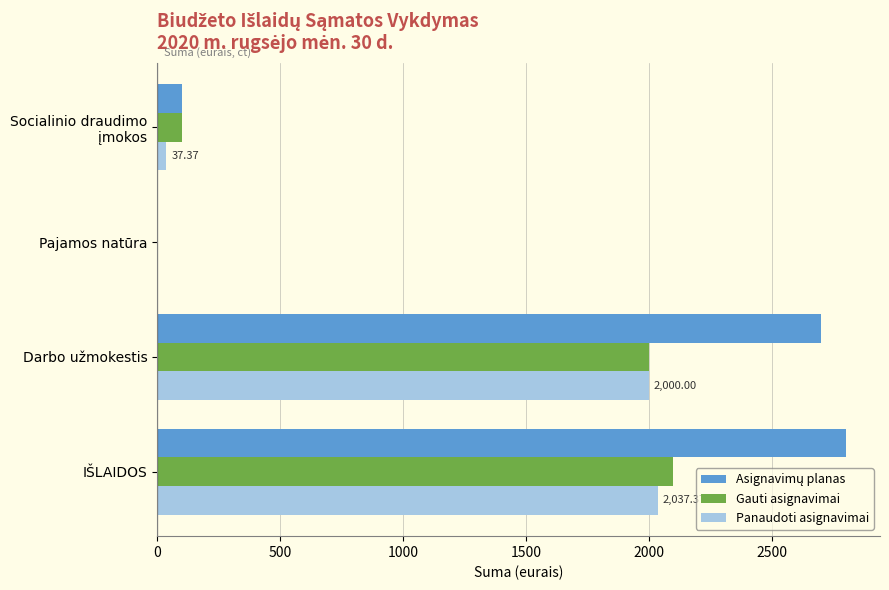

What is the maximum value shown in the chart?

2800.0